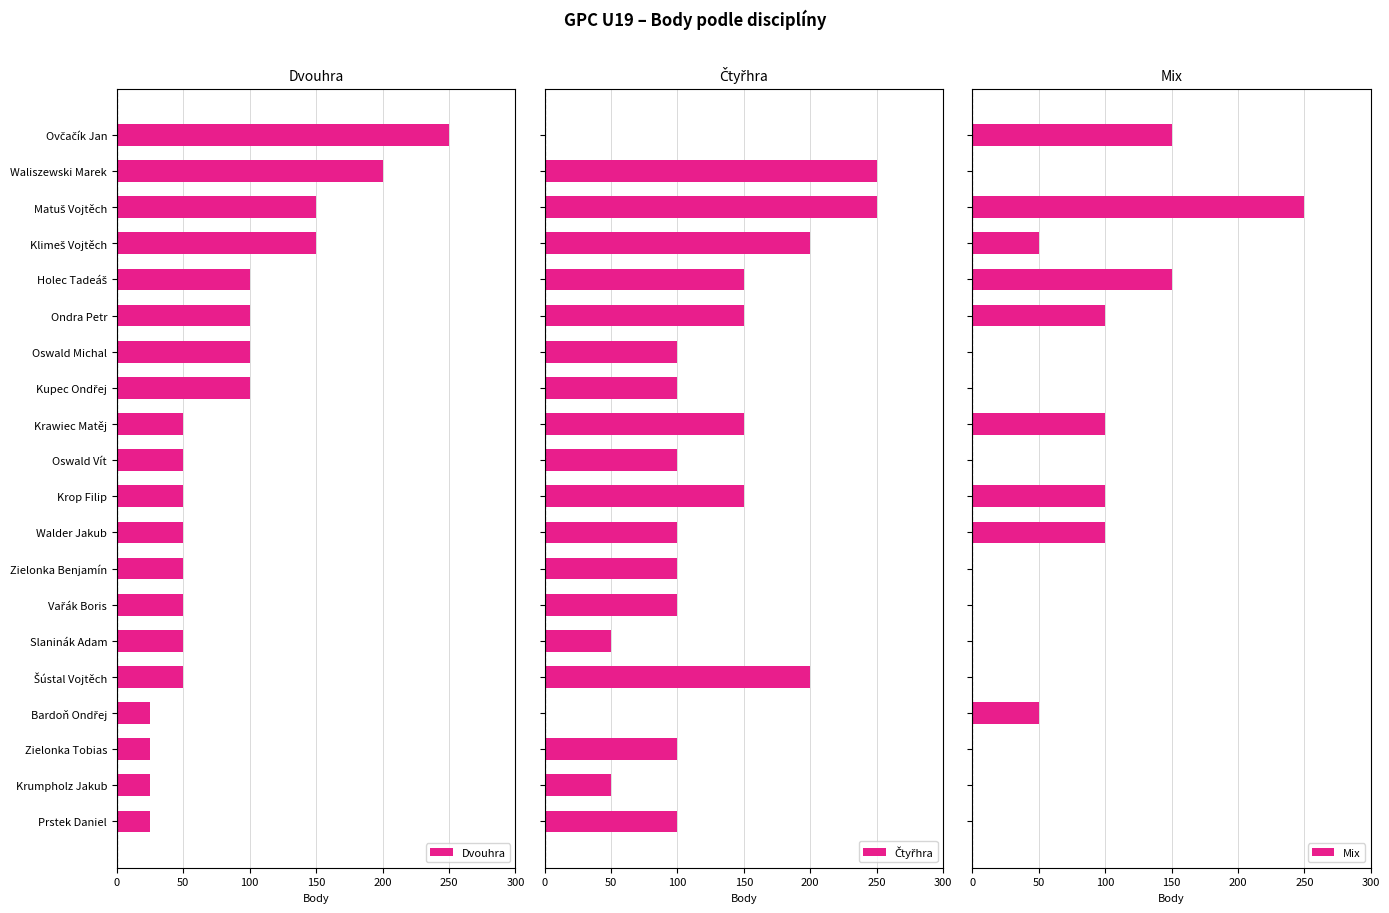

Which series has the largest range (max minus min)?

Čtyřhra